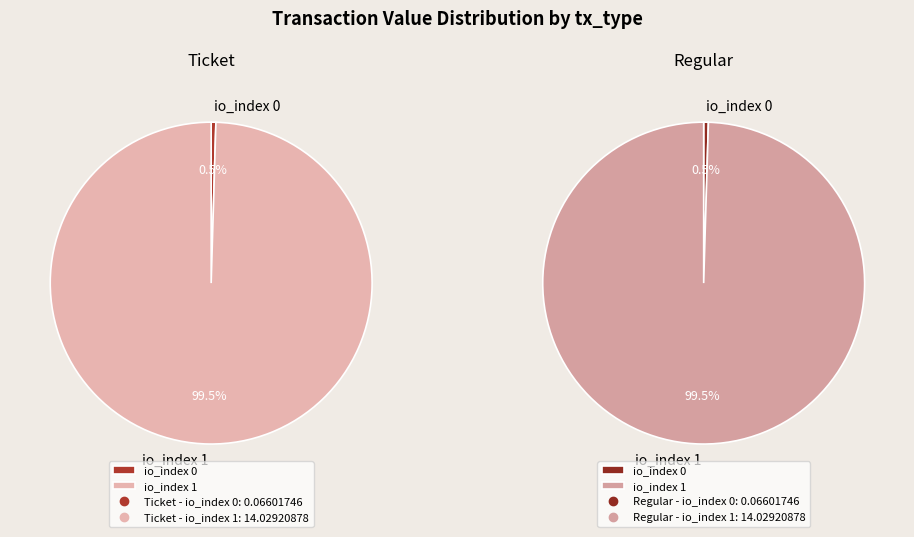

Count the number of slices in the pie.

2